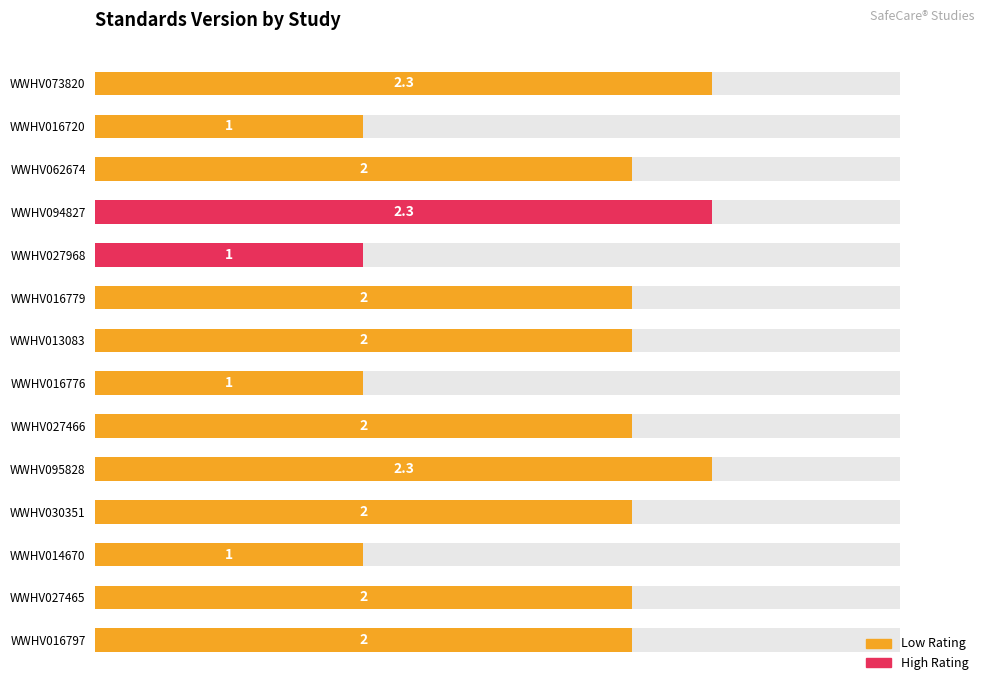

What is the approximate value at WWHV073820?

2.3